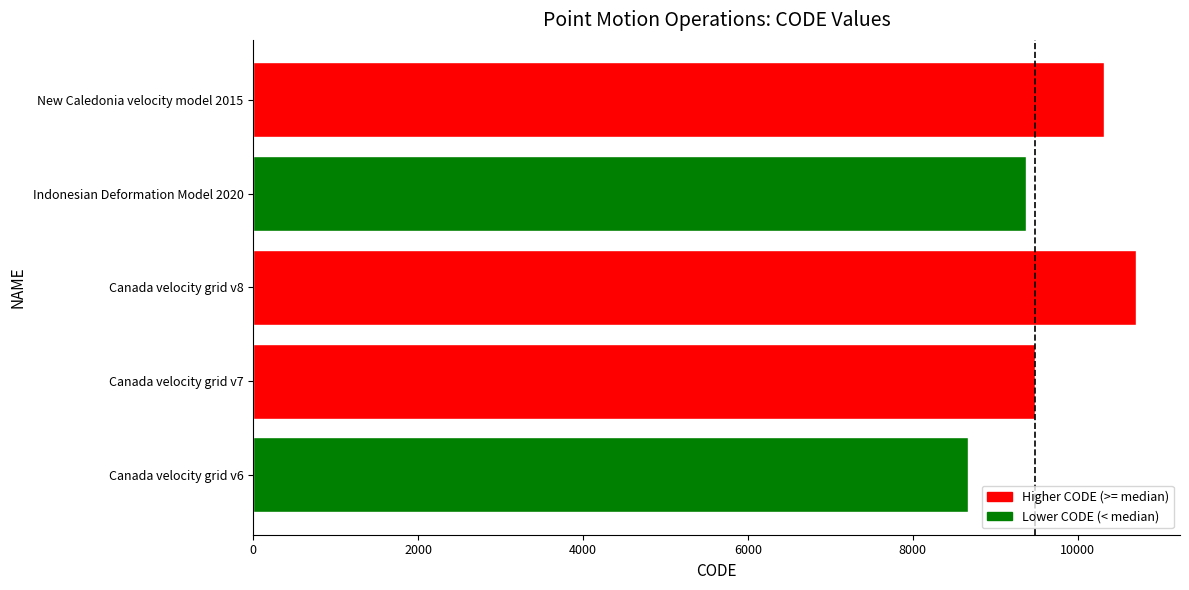

List the labels in order of value, smallest first.

Canada velocity grid v6, Indonesian Deformation Model 2020, Canada velocity grid v7, New Caledonia velocity model 2015, Canada velocity grid v8